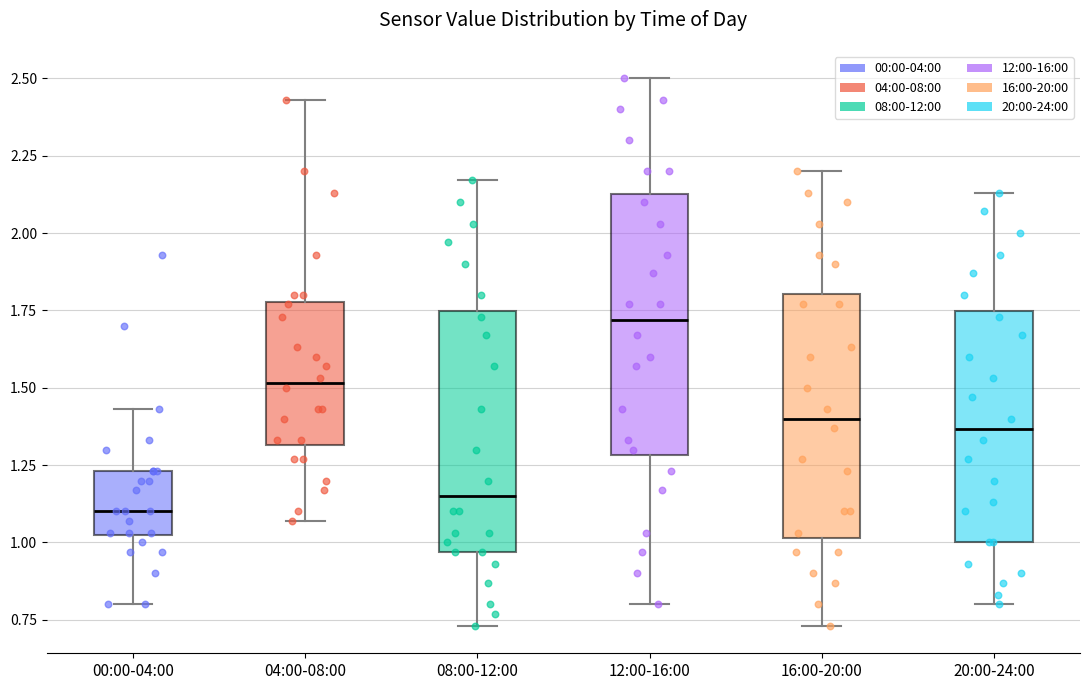

Reading left to right, transcribe this box plot: for each box, give where its median line is, the range the box spans, and where its two whiskers end, as read against the y-axis. The values are not printed on the chart, so give them approximately, as read against the axis.

00:00-04:00: median 1.10, box 1.00 to 1.25, whiskers 0.80 to 1.45
04:00-08:00: median 1.50, box 1.30 to 1.80, whiskers 1.05 to 2.45
08:00-12:00: median 1.15, box 0.95 to 1.75, whiskers 0.75 to 2.15
12:00-16:00: median 1.70, box 1.30 to 2.15, whiskers 0.80 to 2.50
16:00-20:00: median 1.40, box 1.00 to 1.80, whiskers 0.75 to 2.20
20:00-24:00: median 1.35, box 1.00 to 1.75, whiskers 0.80 to 2.15